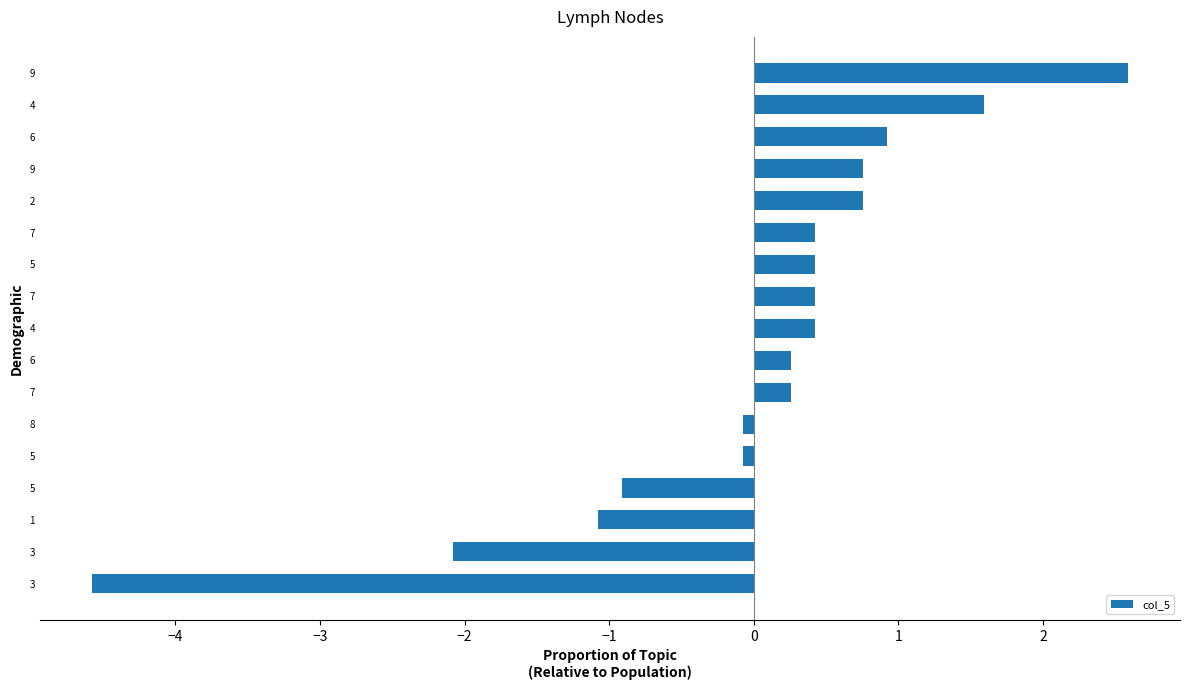

How many data points does each series have?

17